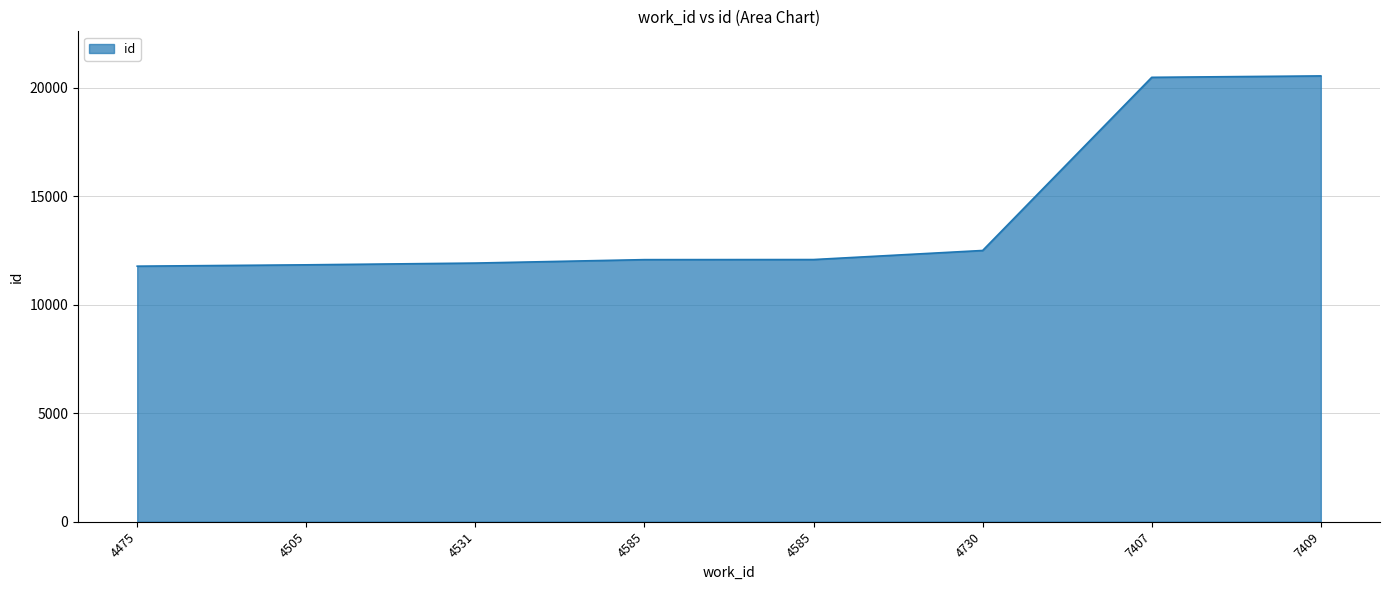

Does the chart have visible grid lines?

Yes